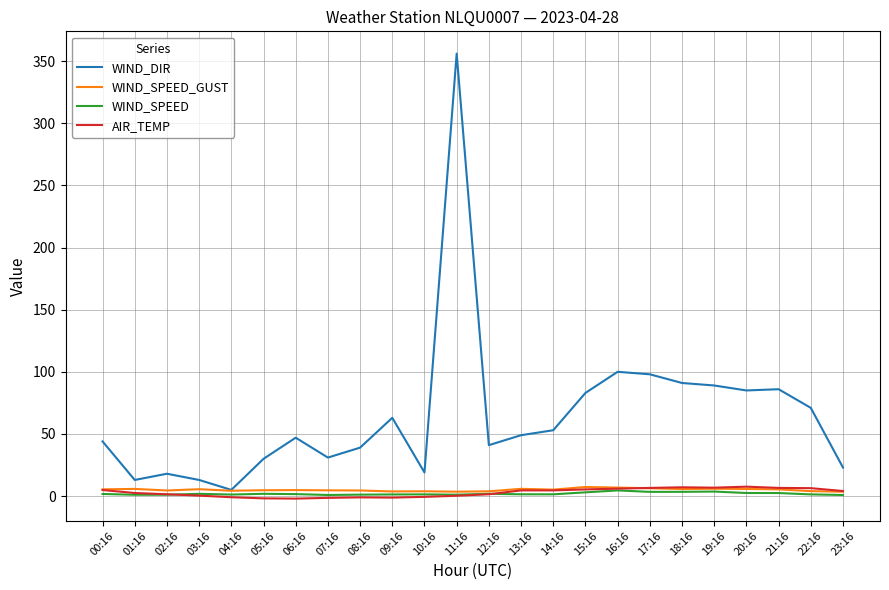

What is the maximum value shown in the chart?

356.0